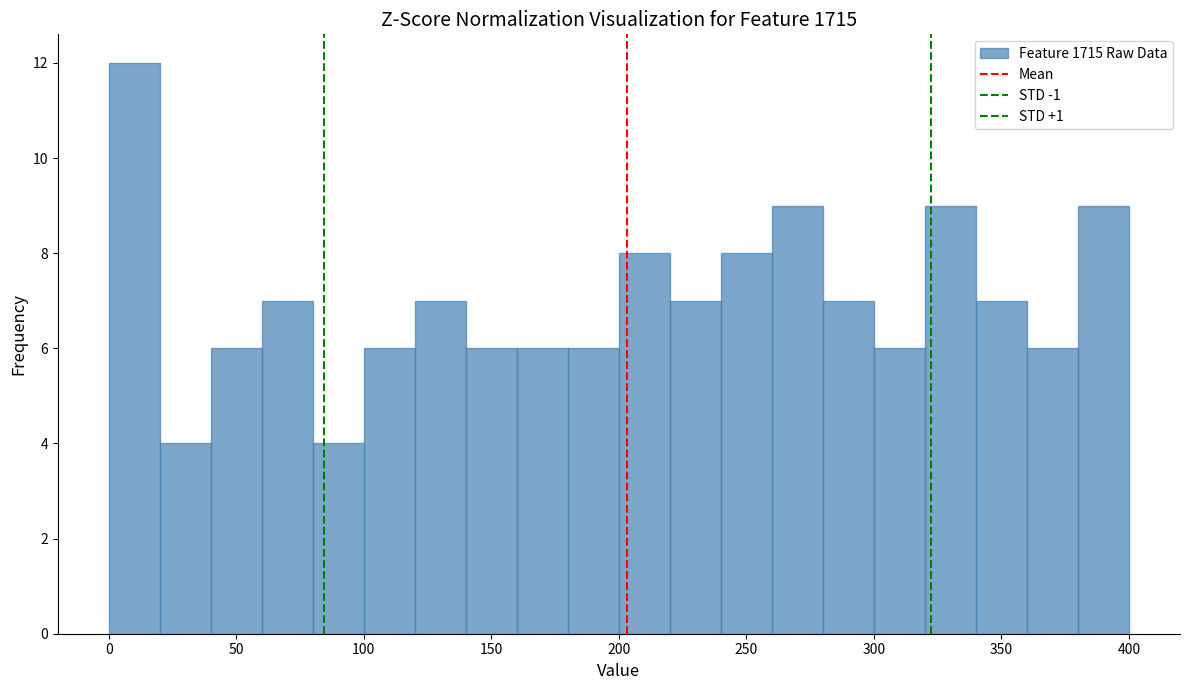

Which range on the x-axis has the tallest bar?

0 to 20